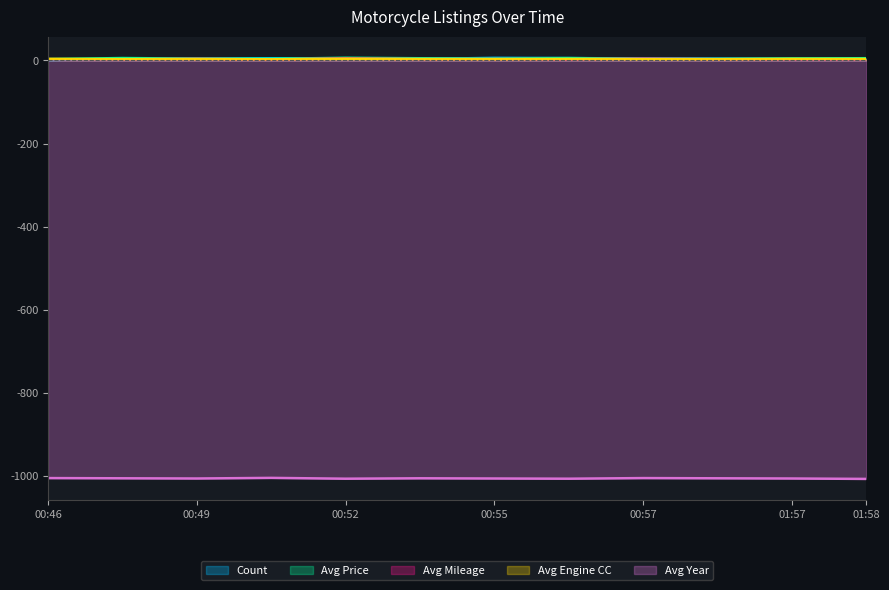

The Count series shows 6.0 at 00:55. True or false?

True